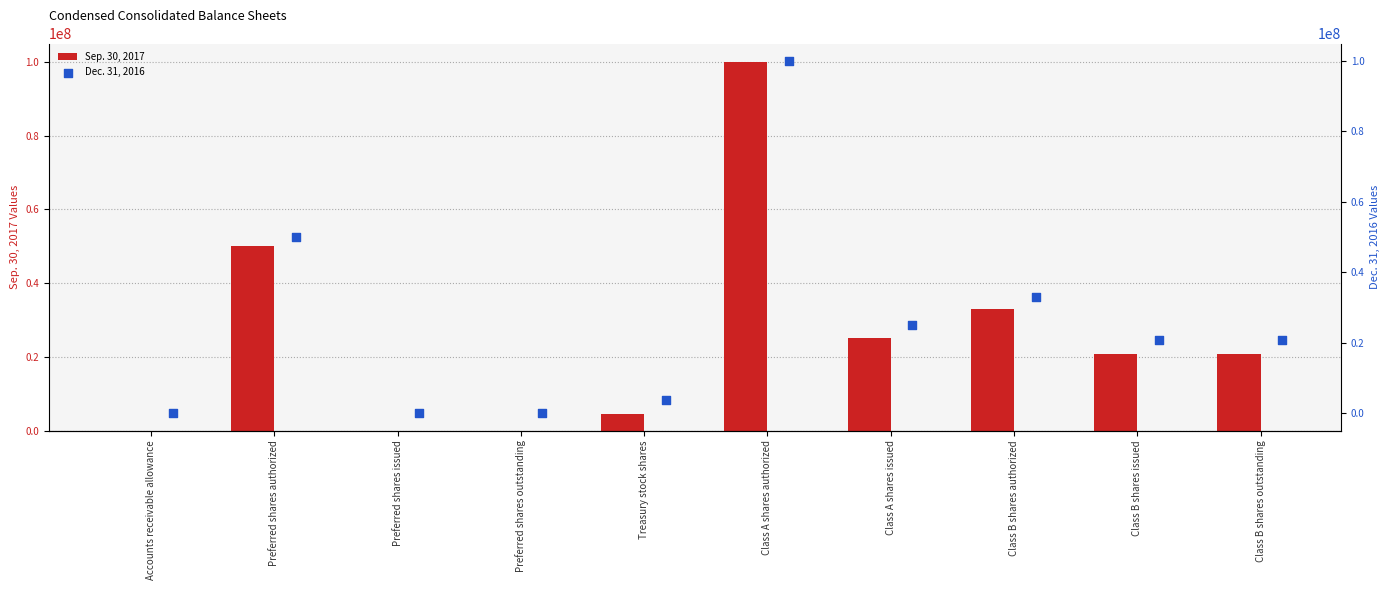

The value of Sep. 30, 2017 at Class B shares outstanding is 31127693. True or false?

False